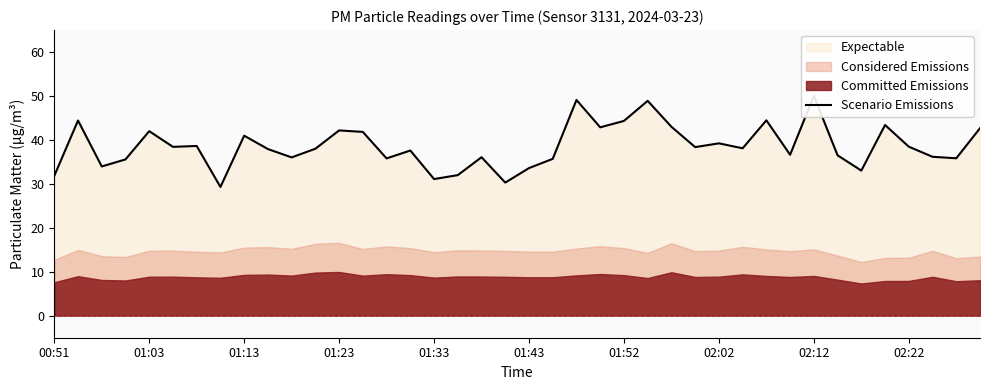

What is the change in value from 24 to 33?

-7.8